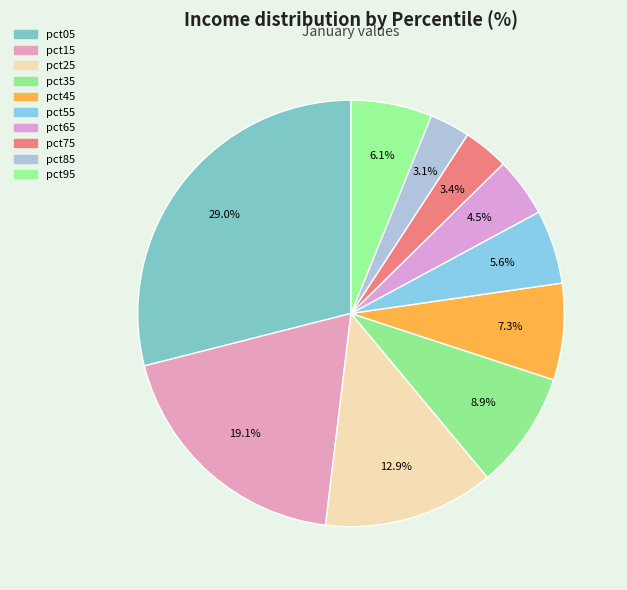

Count the number of slices in the pie.

10